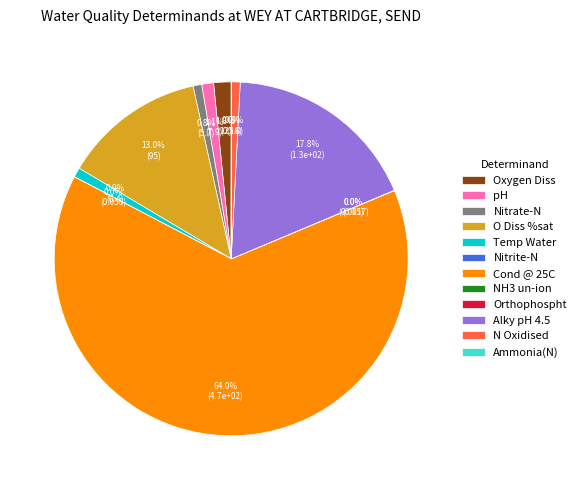

Is the sum of Cond @ 25C and Nitrate-N greater than half?

Yes